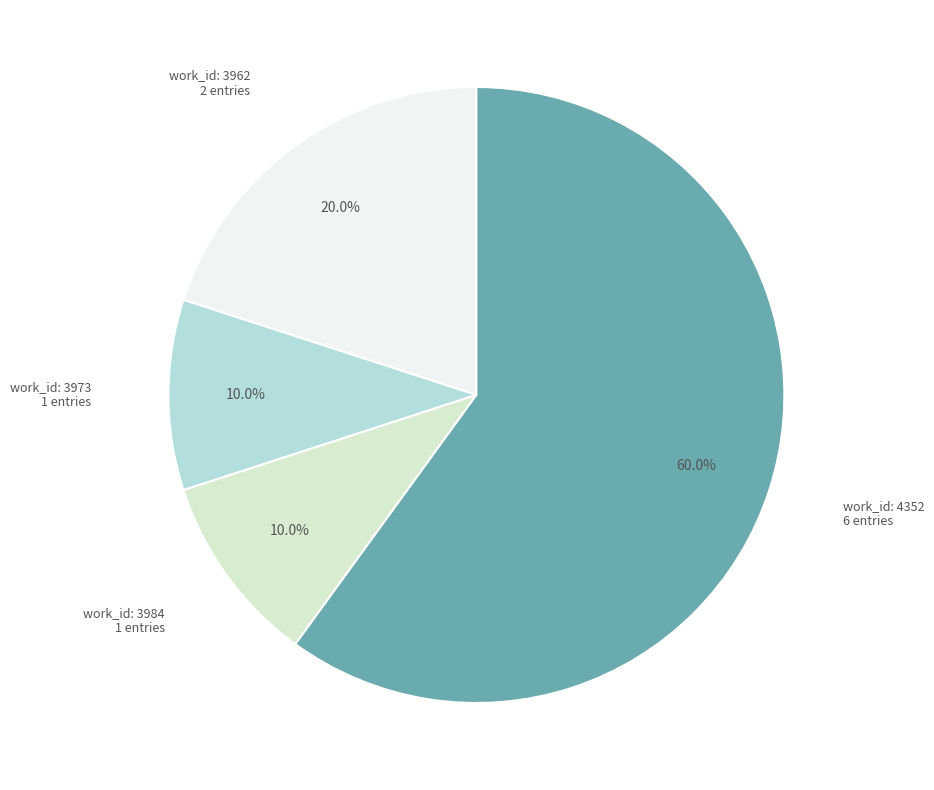

Is there a majority slice in this chart?

Yes